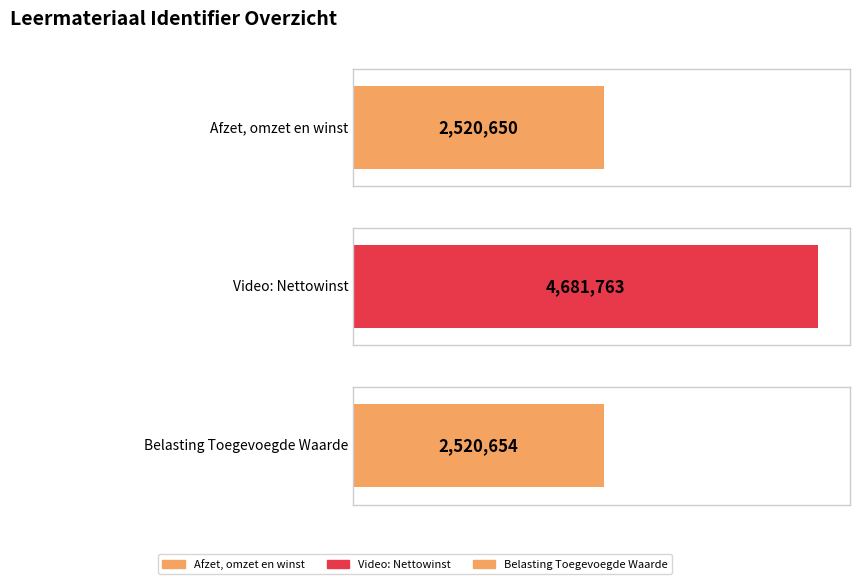

What is the difference between the maximum and second lowest values?

2161109